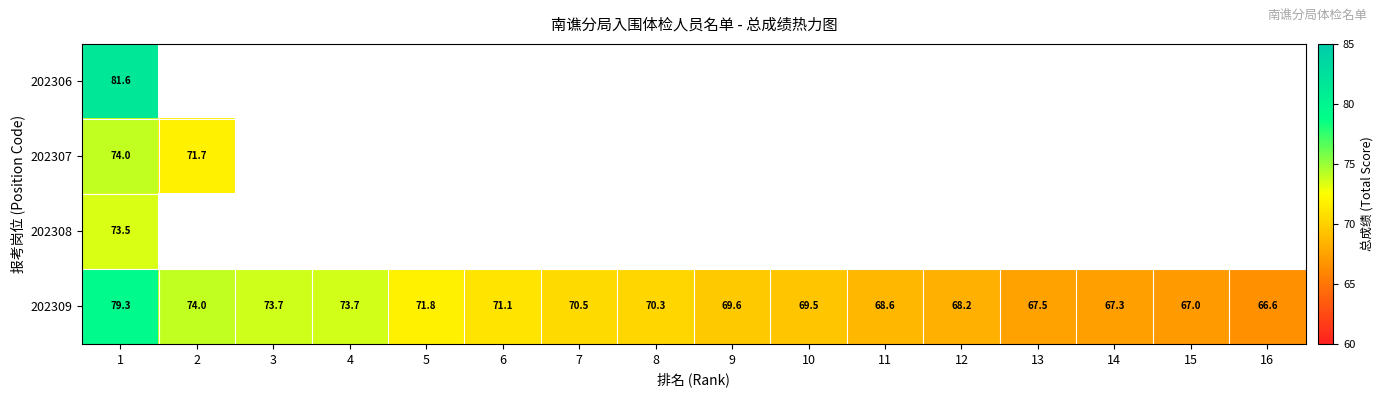

What is the minimum value shown in the chart?

66.6